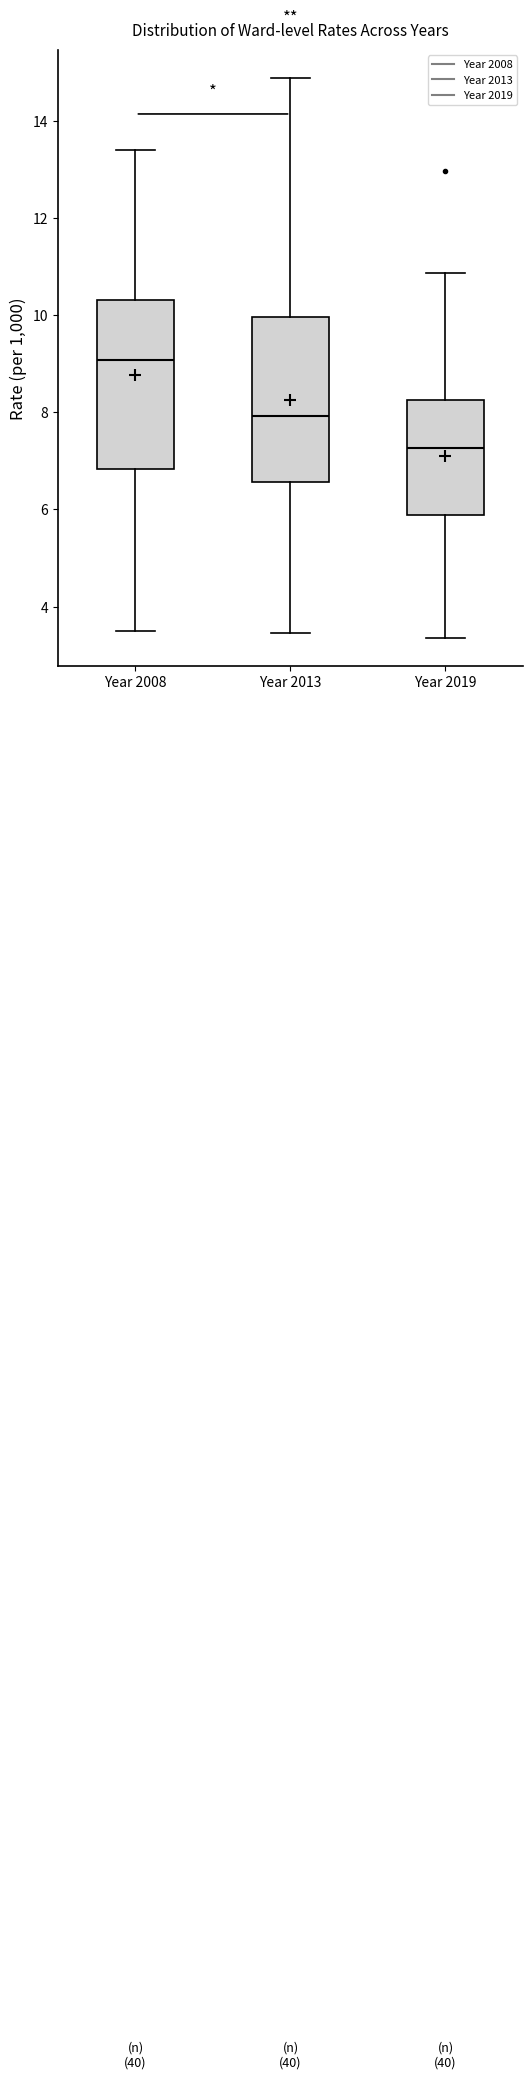

Where does the upper whisker of the box for Year 2019 end on the y-axis? The values are not printed on the chart, so give them approximately, as read against the axis.

10.8